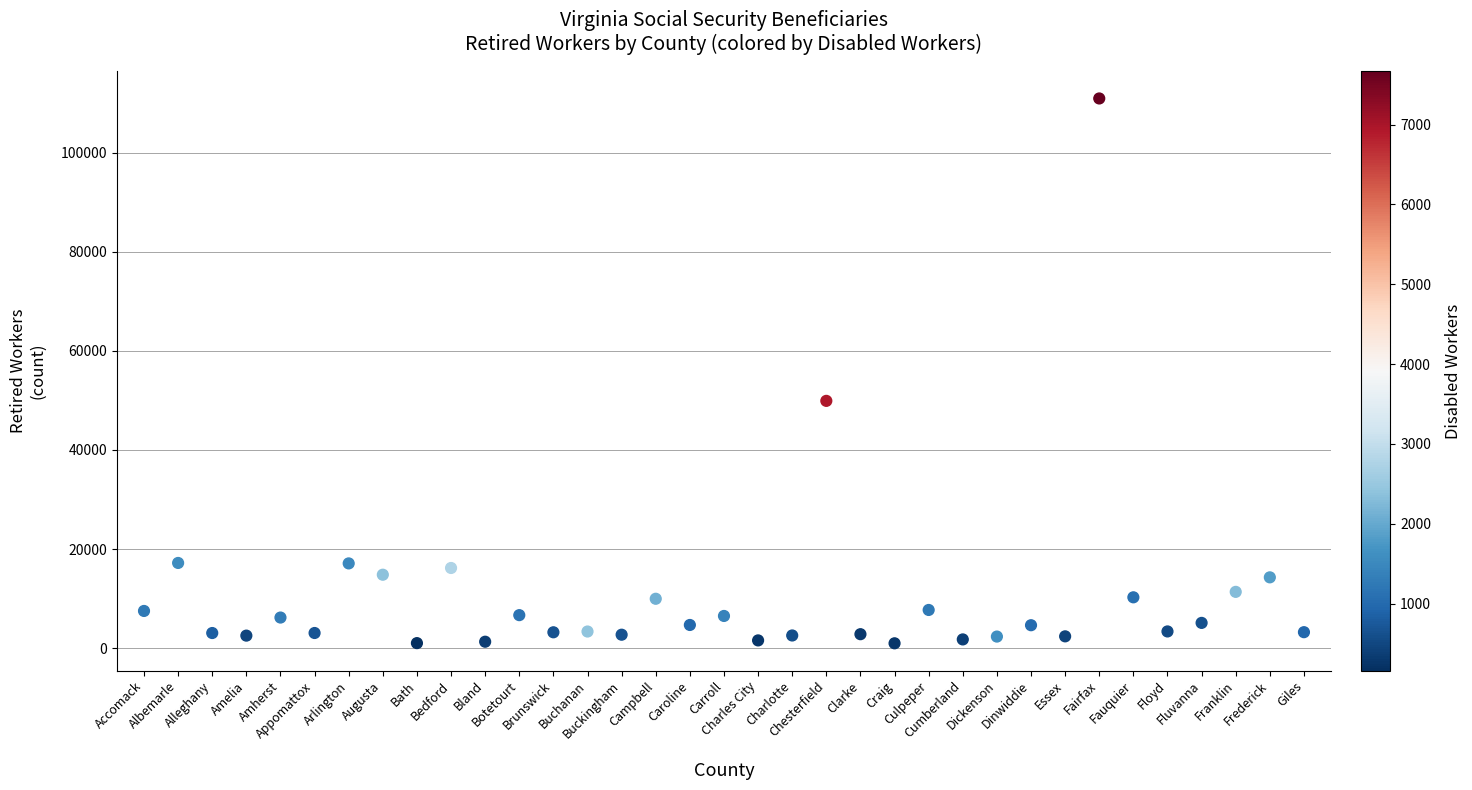

What is the range of Y values (max minus min)?

109985